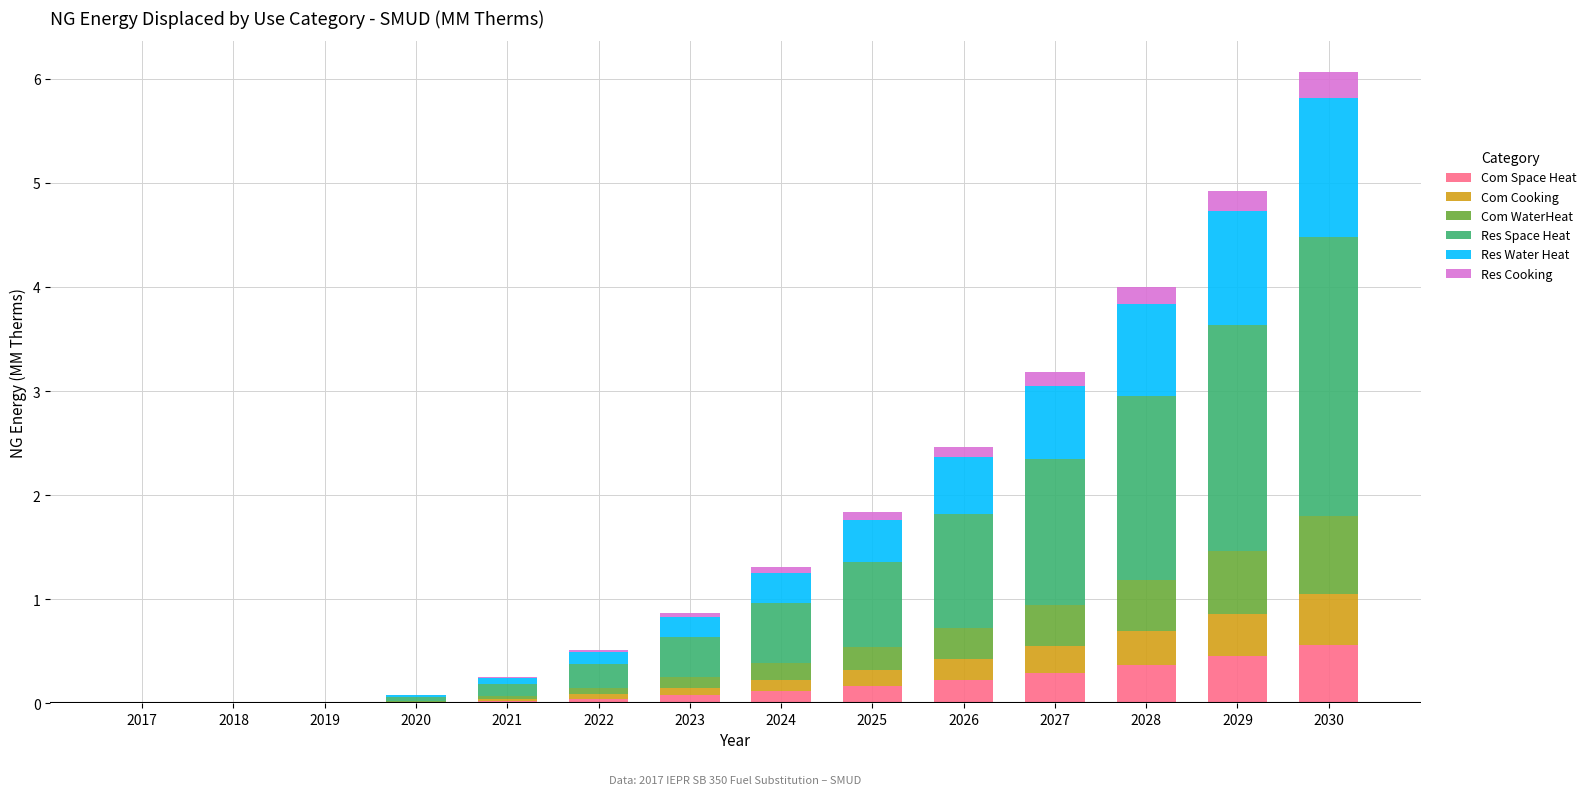

What is the sum of all Com Space Heat values?

2.3